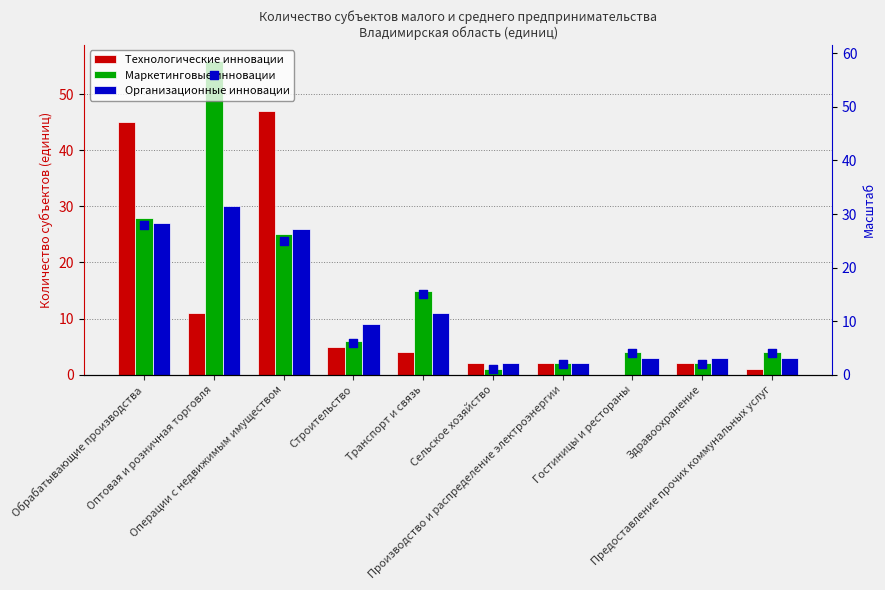

Which series contains the highest Y value?

Маркетинговые инновации